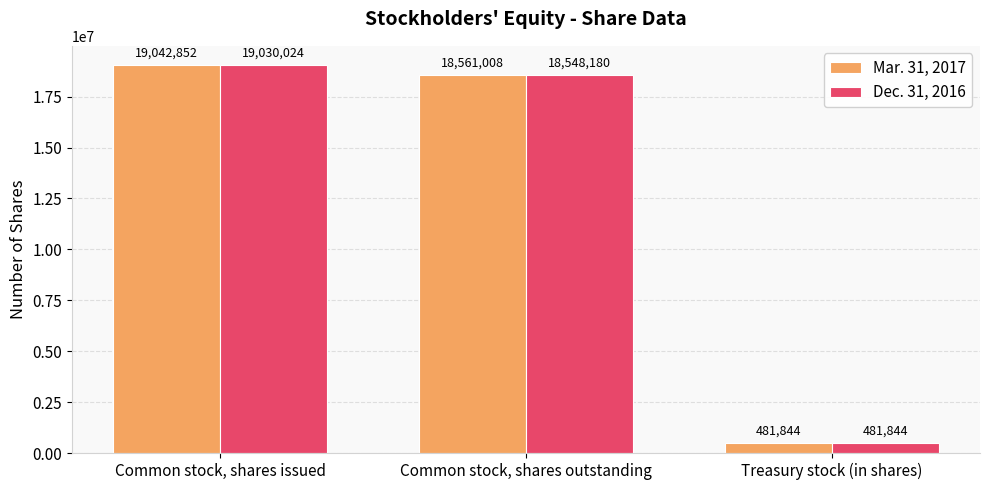

How many distinct data groups are displayed?

2